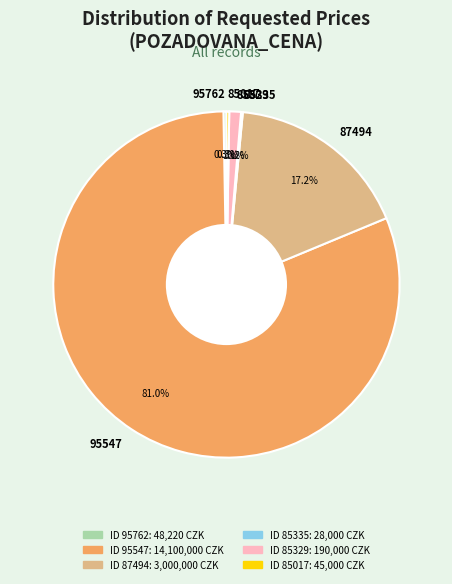

What percentage do 85329 and 87494 together represent?

18.3%